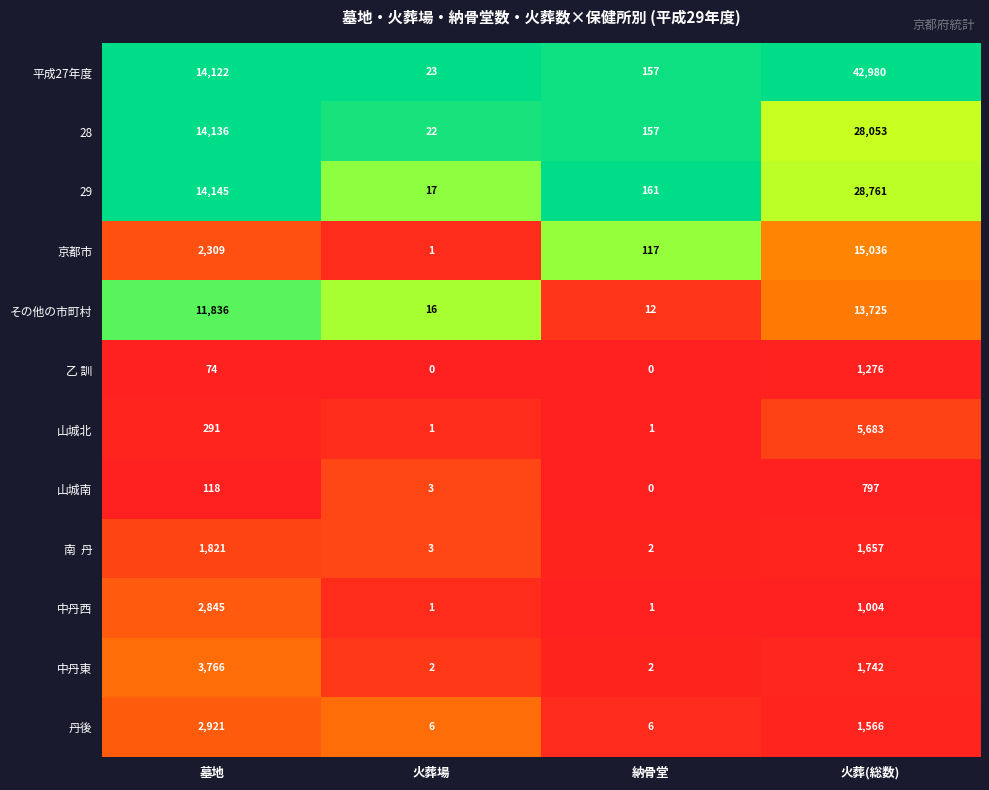

True or false: 乙 訓 has a value of 1276 at 火葬(総数).

True